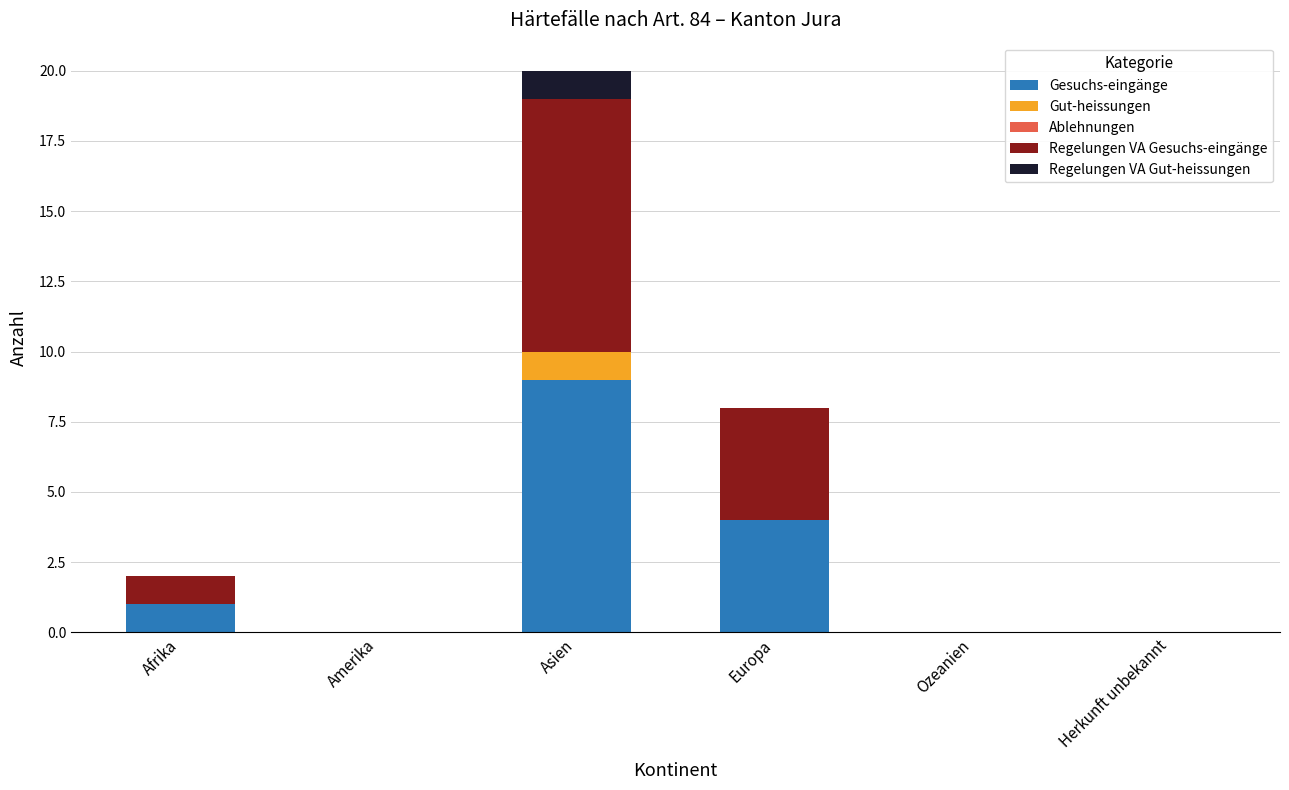

What is the sum of all Gesuchs-eingänge values?

14